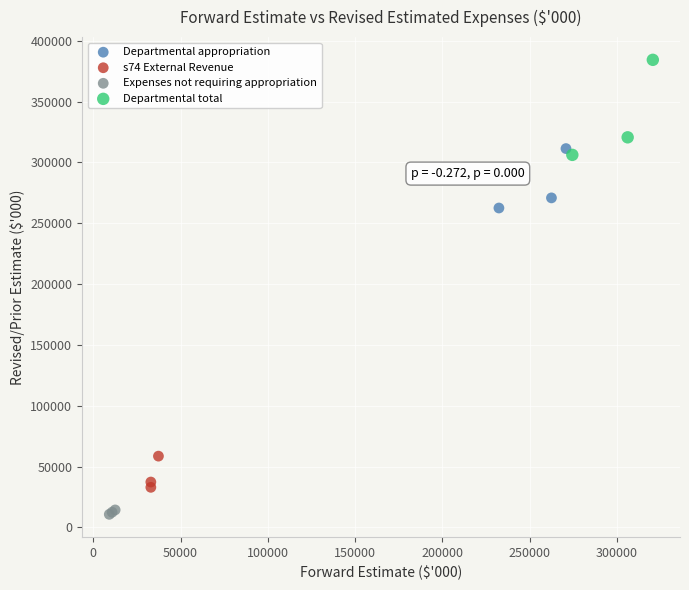

What are all the series names shown in the legend?

Departmental appropriation, s74 External Revenue, Expenses not requiring appropriation, Departmental total